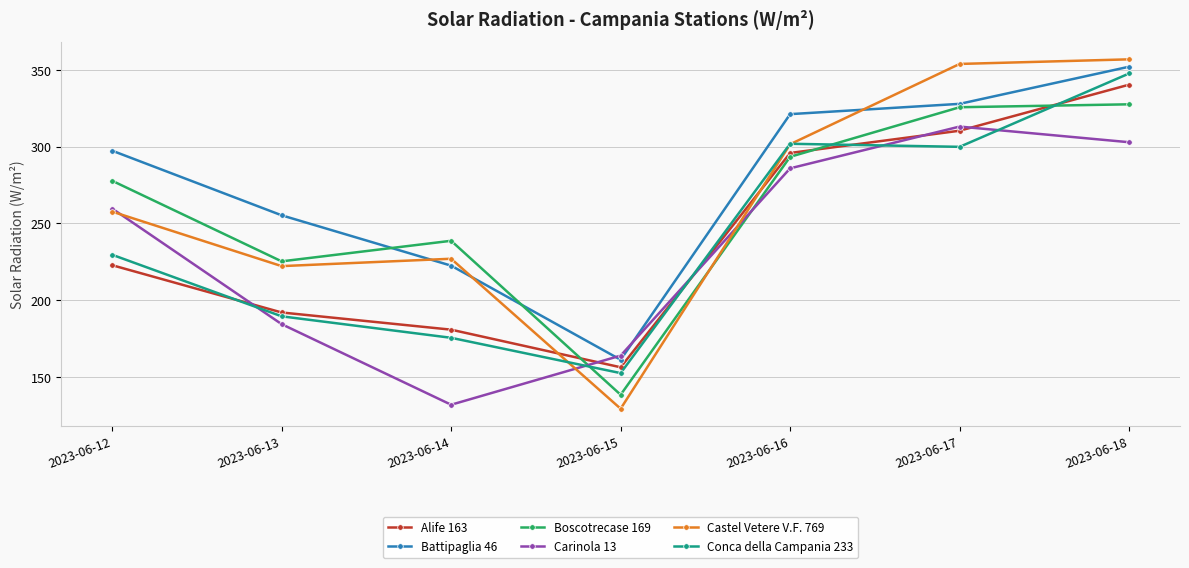

At which label does Boscotrecase 169 first exceed 277?

2023-06-12